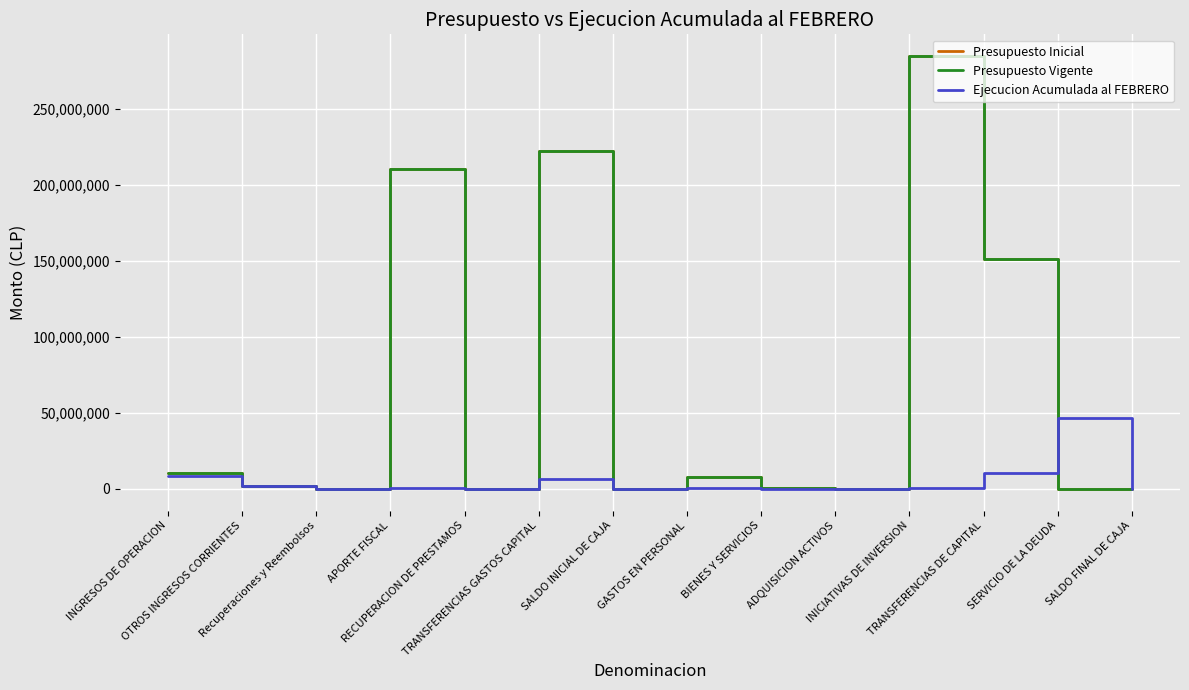

Is it true that Ejecucion Acumulada al FEBRERO equals 34065 at BIENES Y SERVICIOS?

False